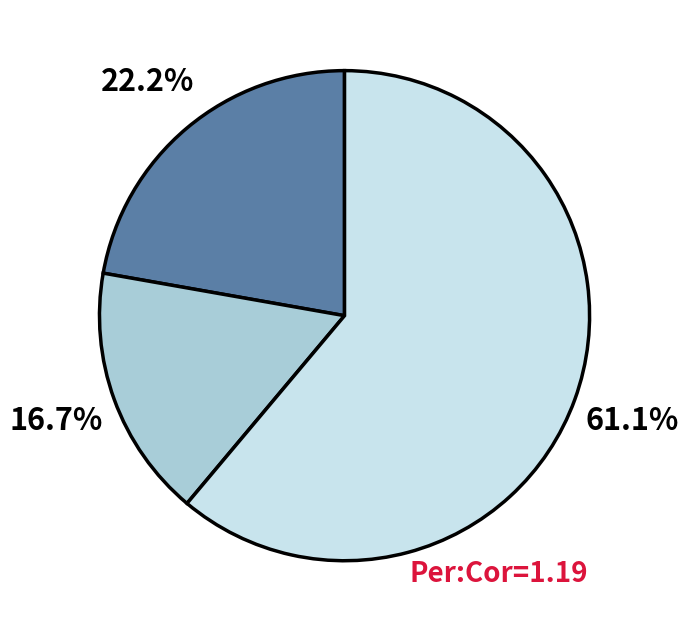

Does any single category account for the majority?

Yes